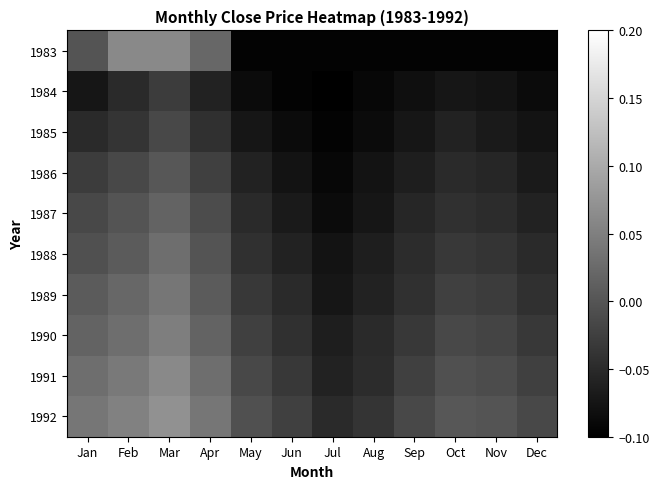

Rank the series at Apr from lowest to highest value.

1984, 1985, 1986, 1987, 1988, 1989, 1990, 1983, 1991, 1992